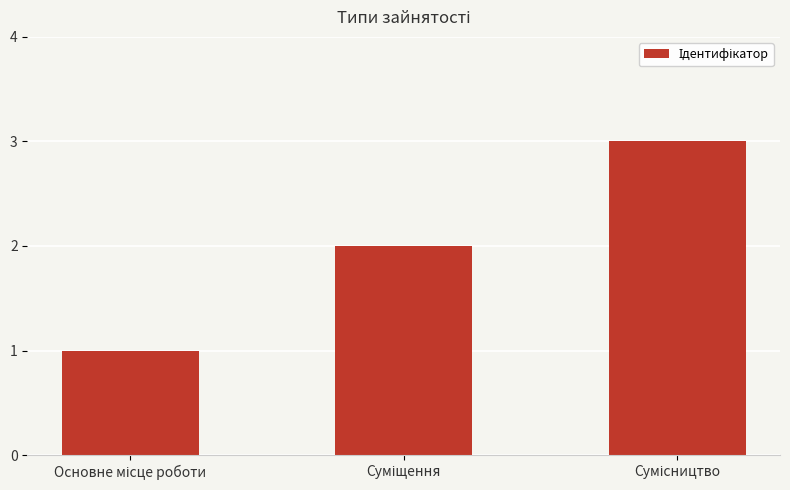

What is the maximum value shown in the chart?

3